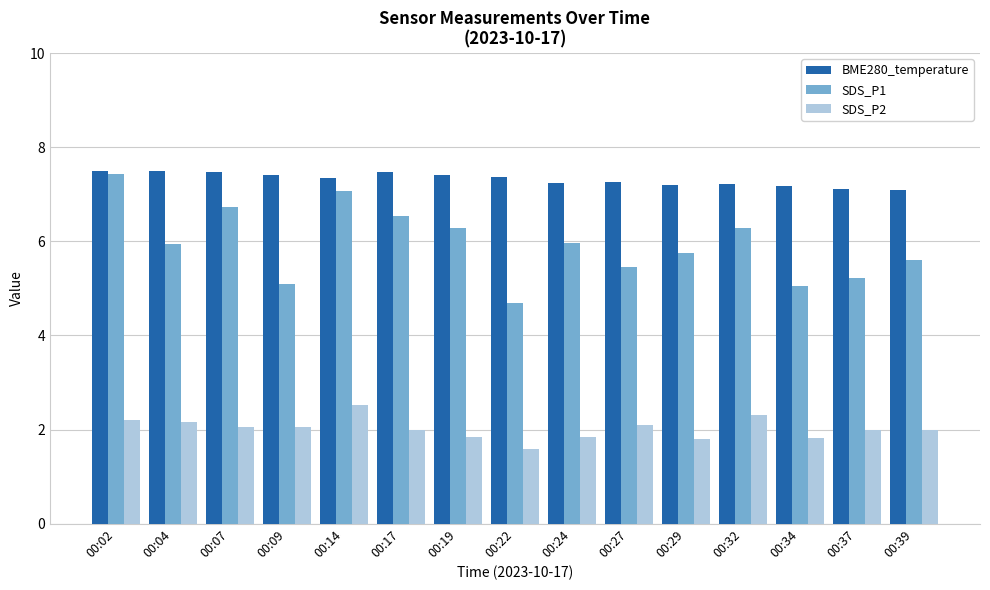

What is the spread (max minus min) of values at 00:29?

5.4